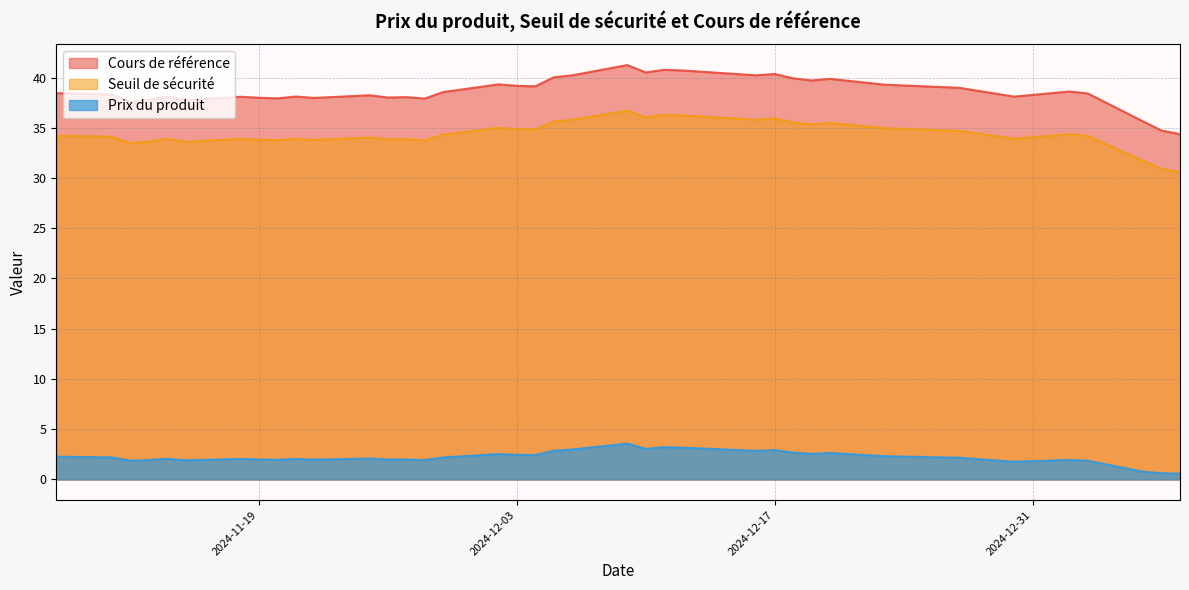

Is the value of Seuil de sécurité at 2025-01-02 greater than the value of Cours de référence at 2024-11-21?

No